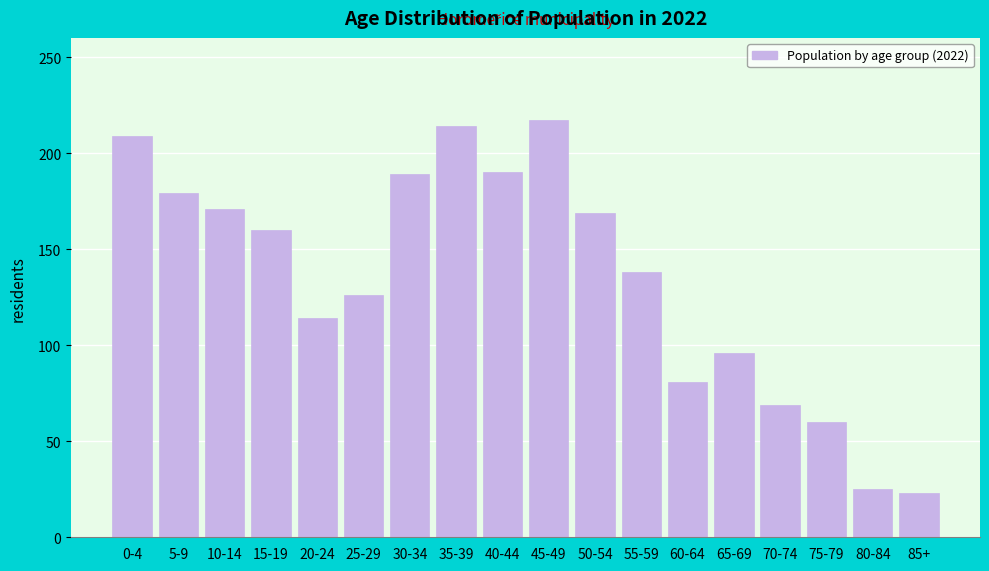

What is the label of the 18th bar from the left?

85+